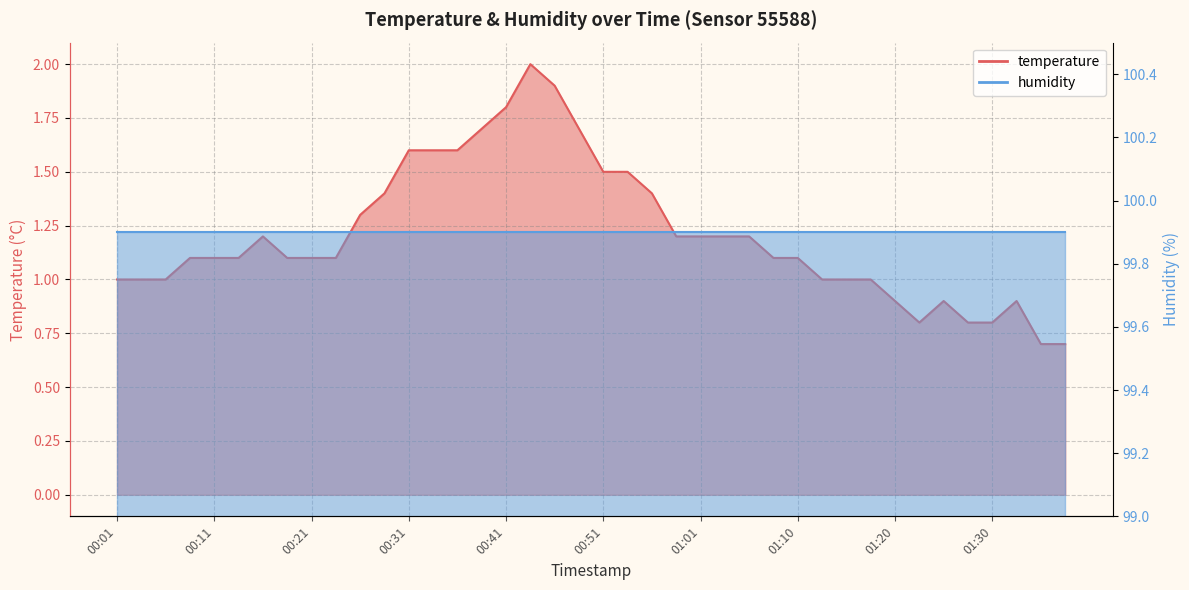

What is the smallest value displayed?

0.7